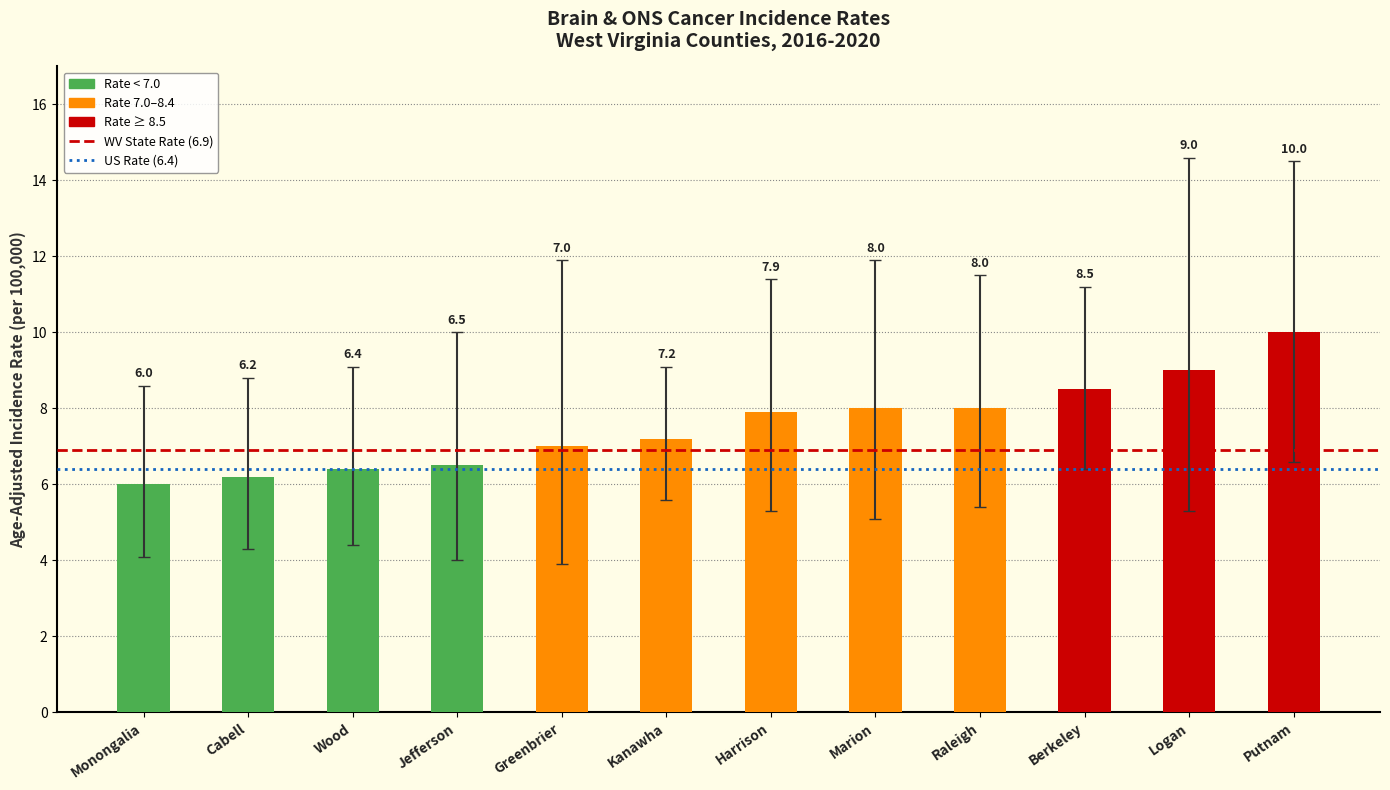

Reading left to right, list all the values displayed in this chart.

Monongalia=6.0	Cabell=6.2	Wood=6.4	Jefferson=6.5	Greenbrier=7.0	Kanawha=7.2	Harrison=7.9	Marion=8.0	Raleigh=8.0	Berkeley=8.5	Logan=9.0	Putnam=10.0